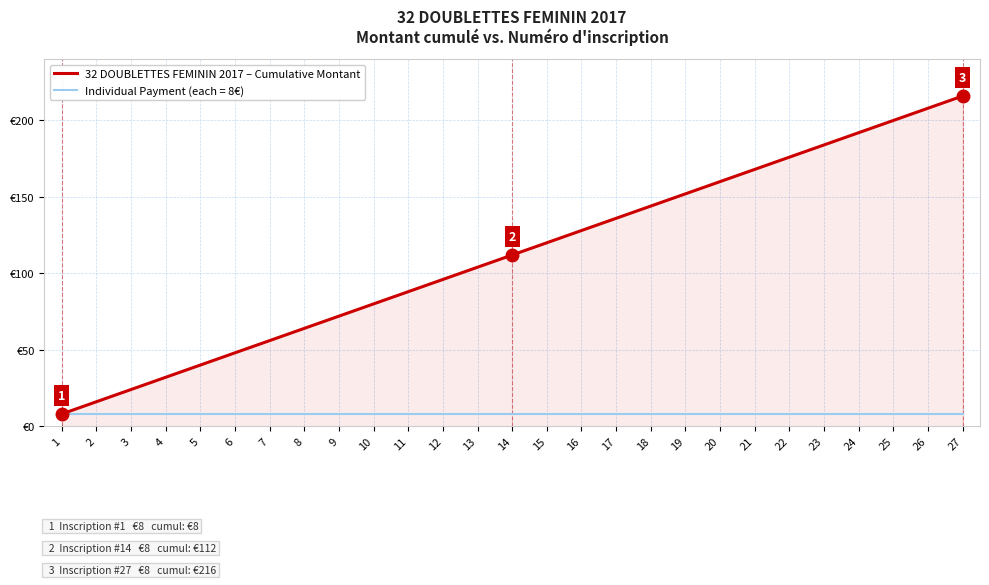

Which has a higher value, 18 or 6?

18